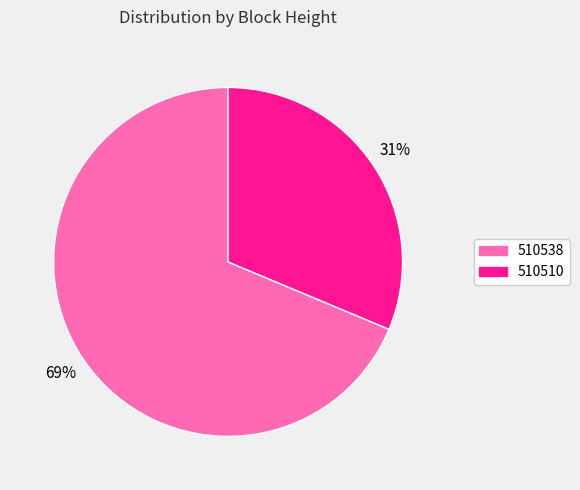

Between 510538 and 510510, which is larger?

510538